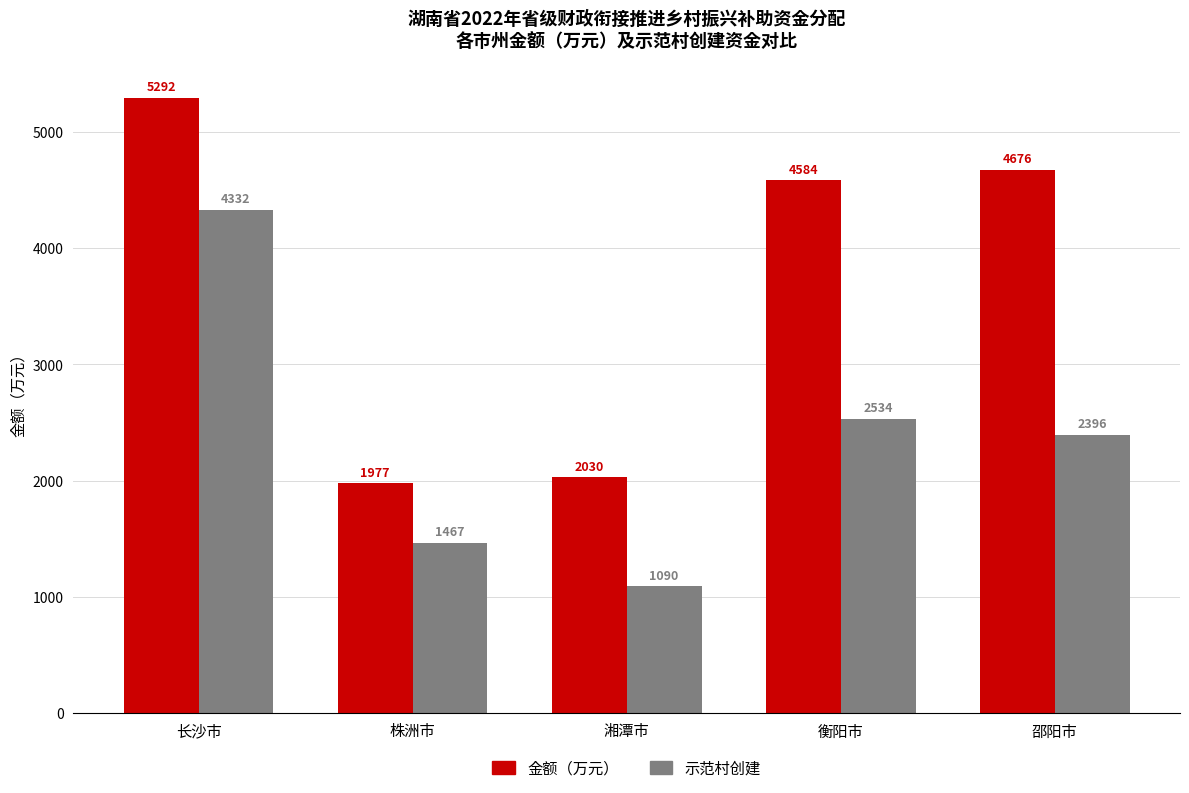

The 金额（万元） series shows 2984 at 长沙市. True or false?

False